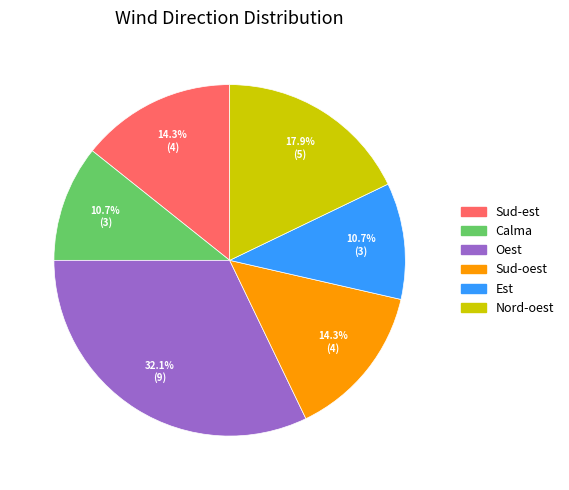

Approximately how many times larger is the value at Calma compared to Nord-oest?

0.6